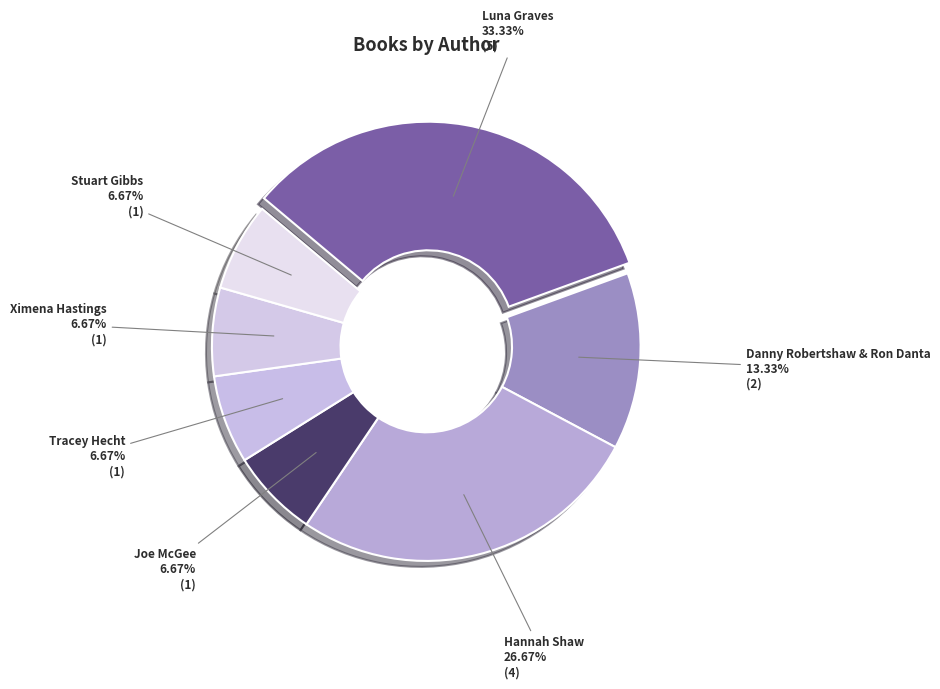

How many segments does this pie chart have?

7